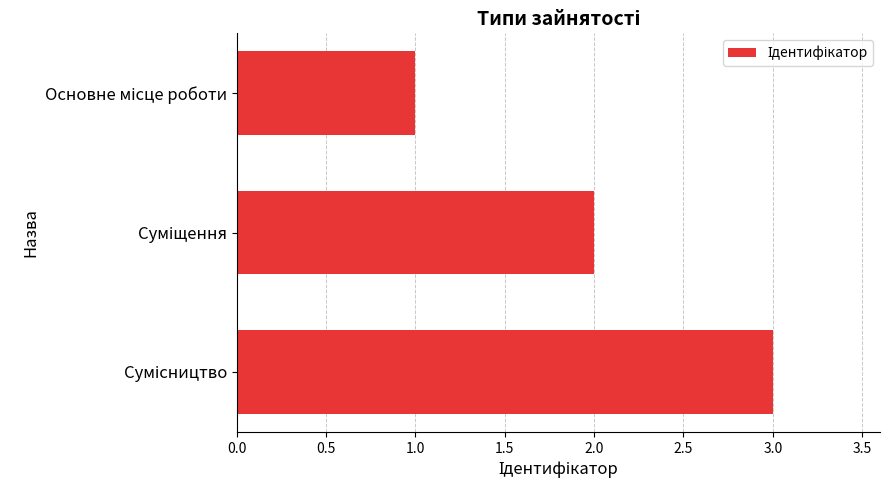

What is the greatest value displayed?

3